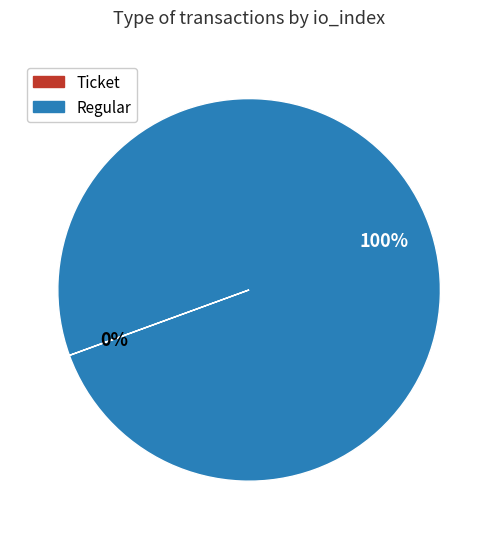

To the nearest percent, what is the difference between the largest and smallest slice percentages?

100%